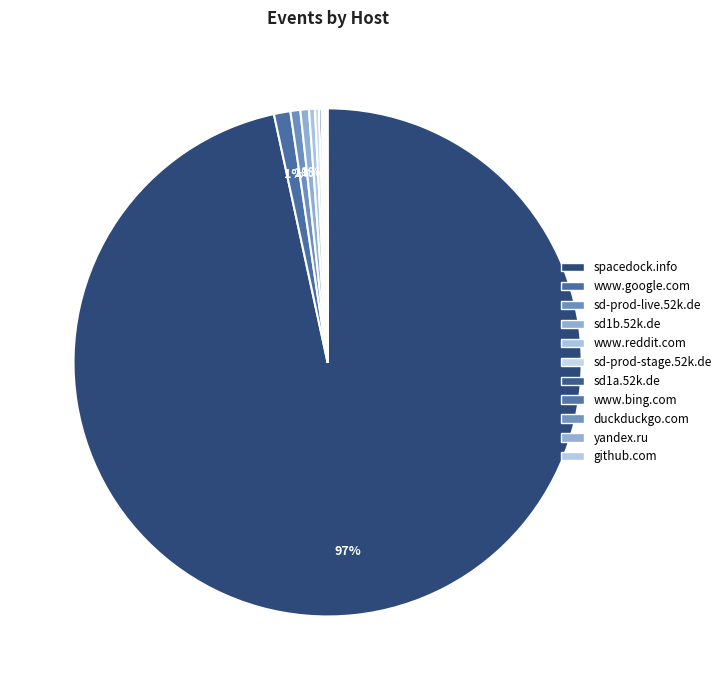

True or false: sd-prod-stage.52k.de accounts for 0% of the total.

True